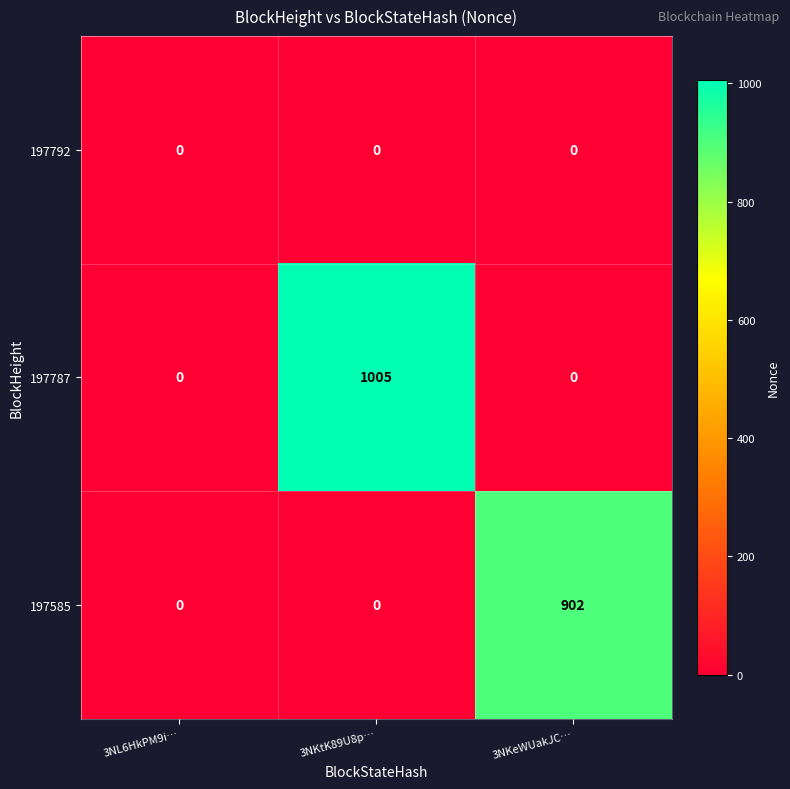

What is the total value across all series at 3NKeWUakJC…?

902